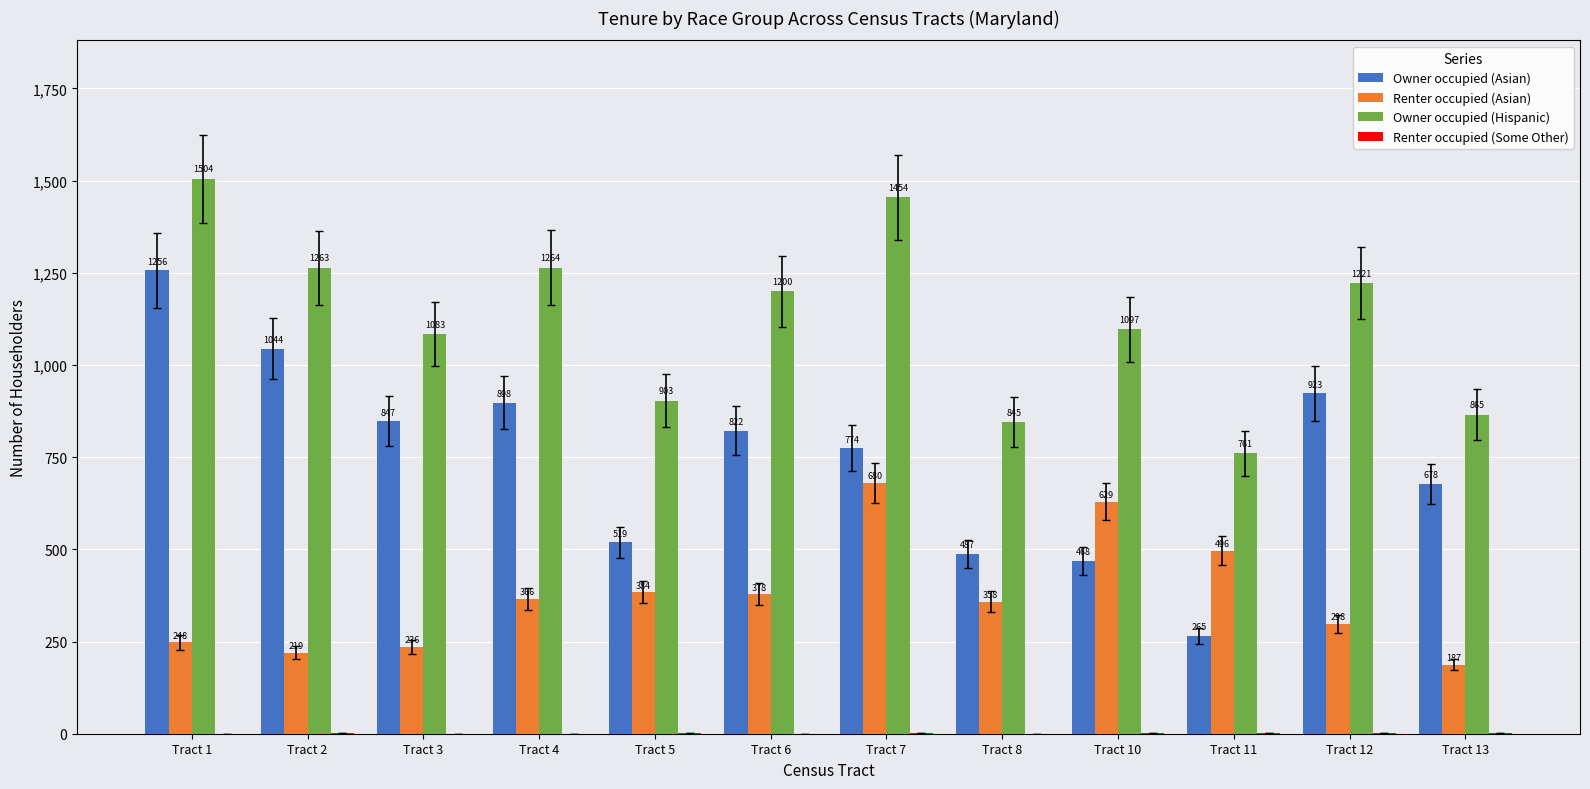

True or false: Renter occupied (Asian) has a value of 90 at Tract 2.

False